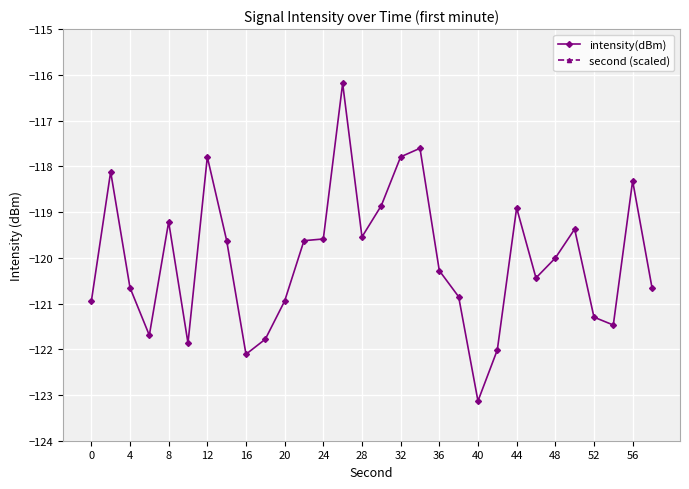

What is the maximum value for intensity(dBm)?

-116.2